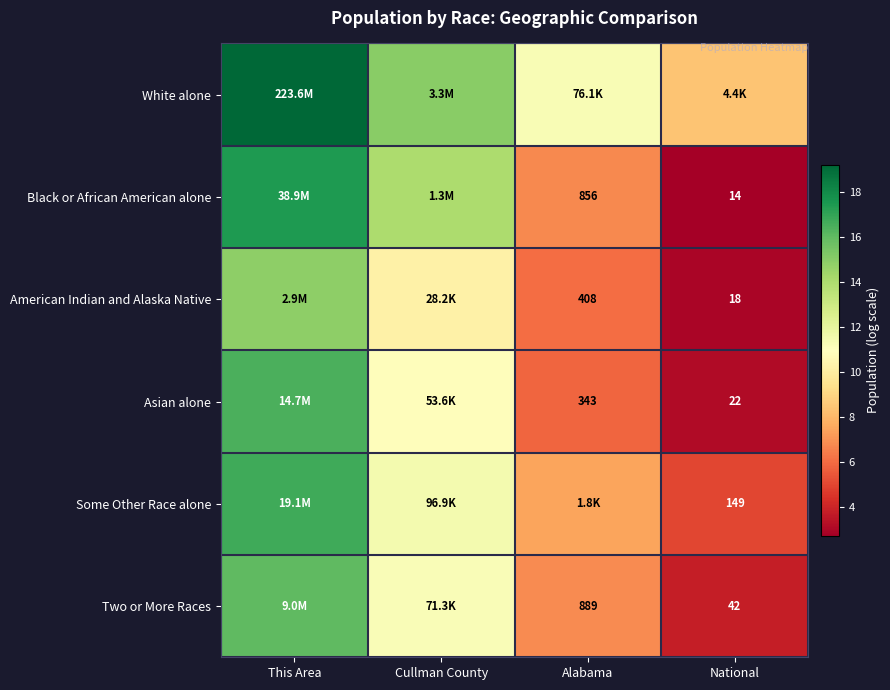

At which category does the chart reach its minimum across all series?

National